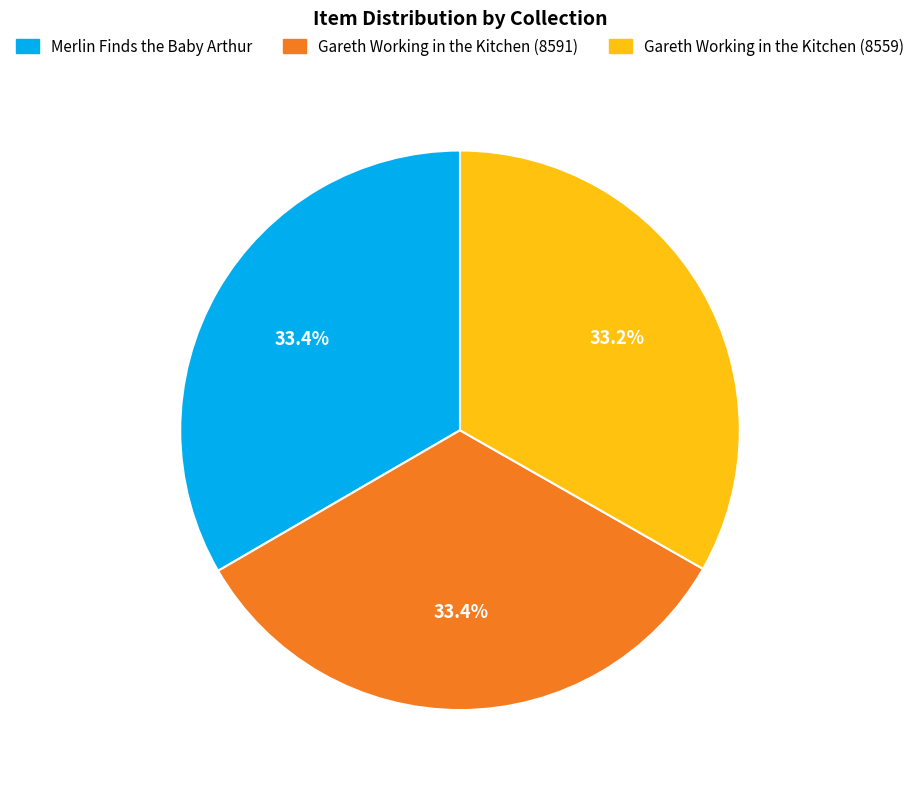

What is the total percentage of Gareth Working in the Kitchen (8591) and Gareth Working in the Kitchen (8559)?

66.6%